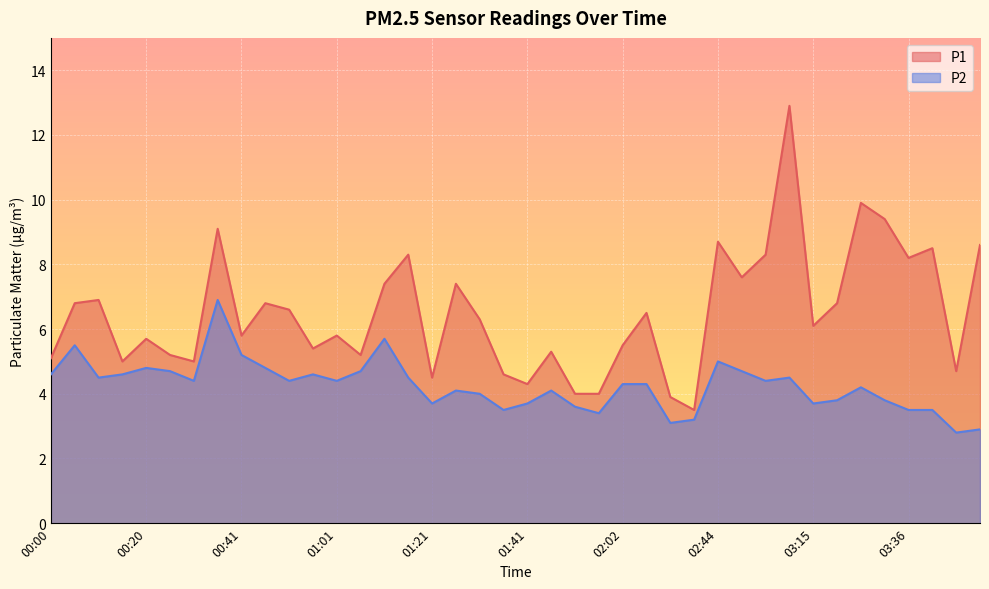

Which series has the largest total across all categories?

P1